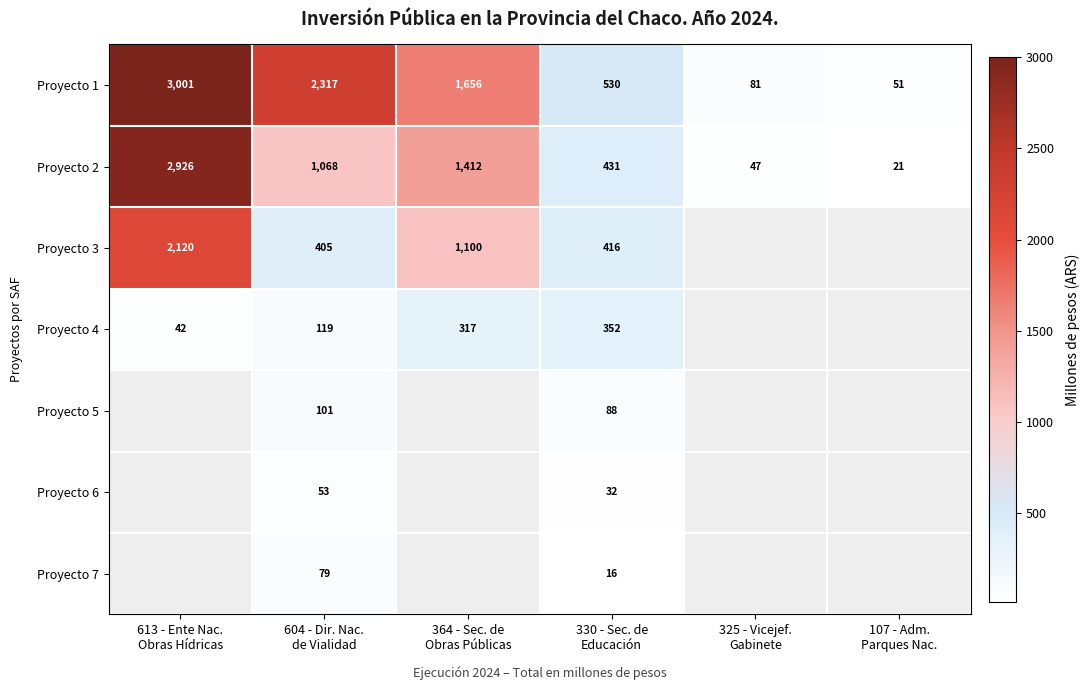

Rank the series at 604 - Dir. Nac.
de Vialidad from lowest to highest value.

Proyecto 6, Proyecto 7, Proyecto 5, Proyecto 4, Proyecto 3, Proyecto 2, Proyecto 1